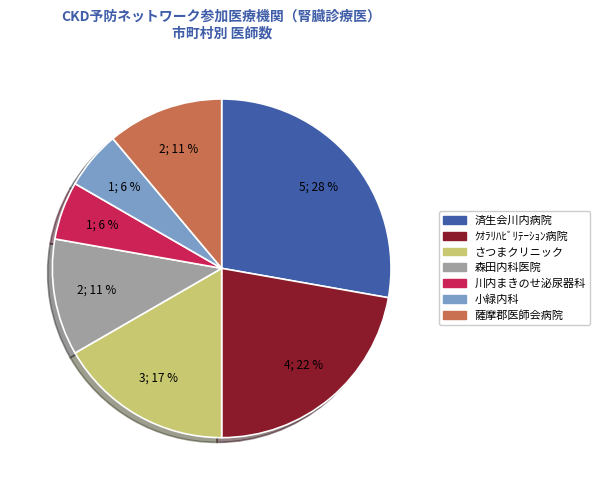

The ｸｵﾗﾘﾊﾋﾞﾘﾃｰｼｮﾝ病院 slice represents 33% of the pie. True or false?

False